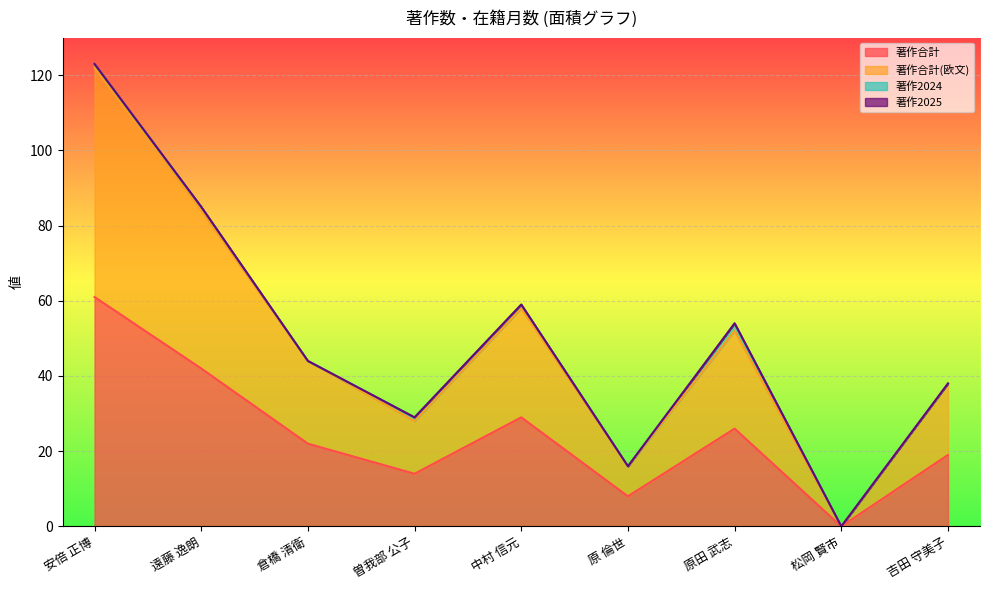

At which category does 著作2024 reach its first local valley?

倉橋 清衛